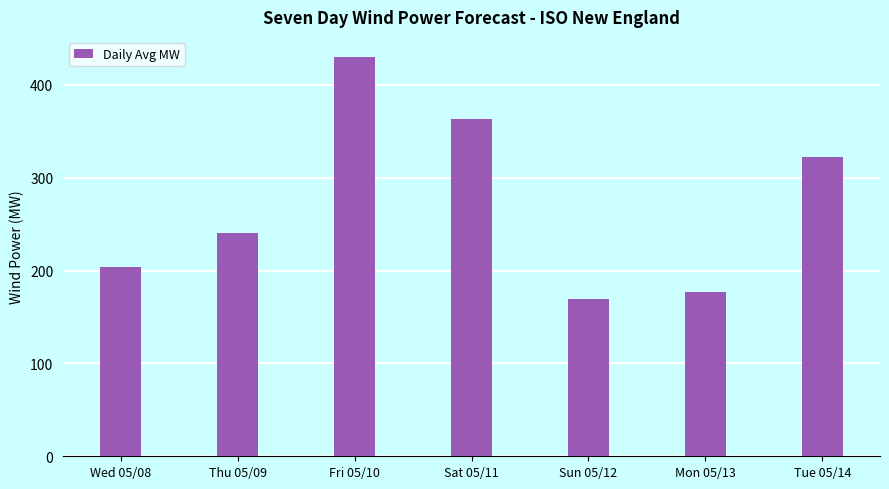

What is the ratio of the value at Sat 05/11 to the value at Thu 05/09?

1.5